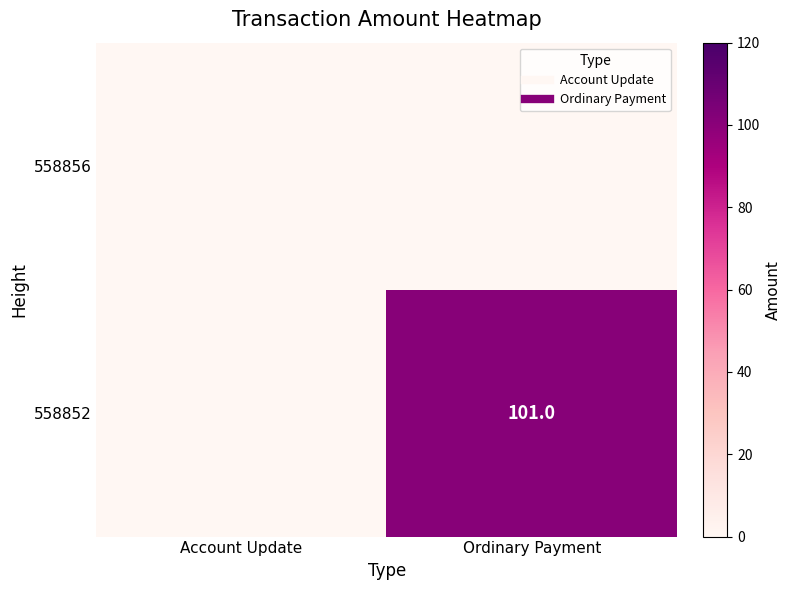

How many values in 558852 are above zero?

1